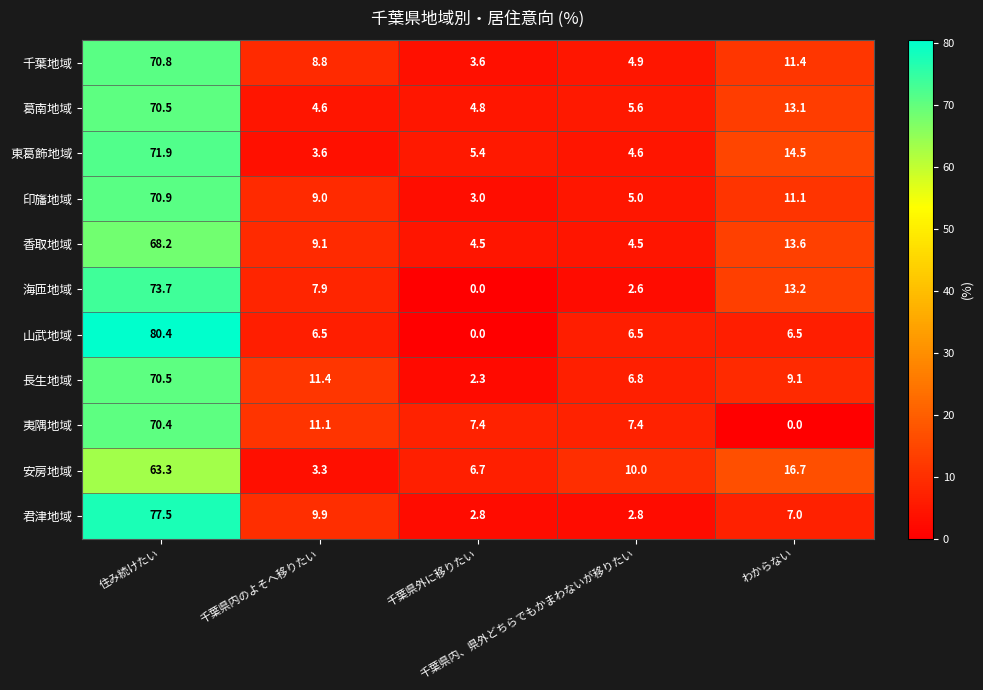

What is the difference between the maximum and minimum values in the 君津地域 series?

74.7